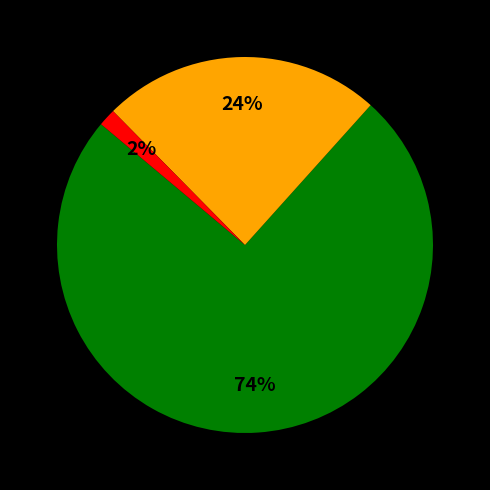

Is there a majority slice in this chart?

Yes